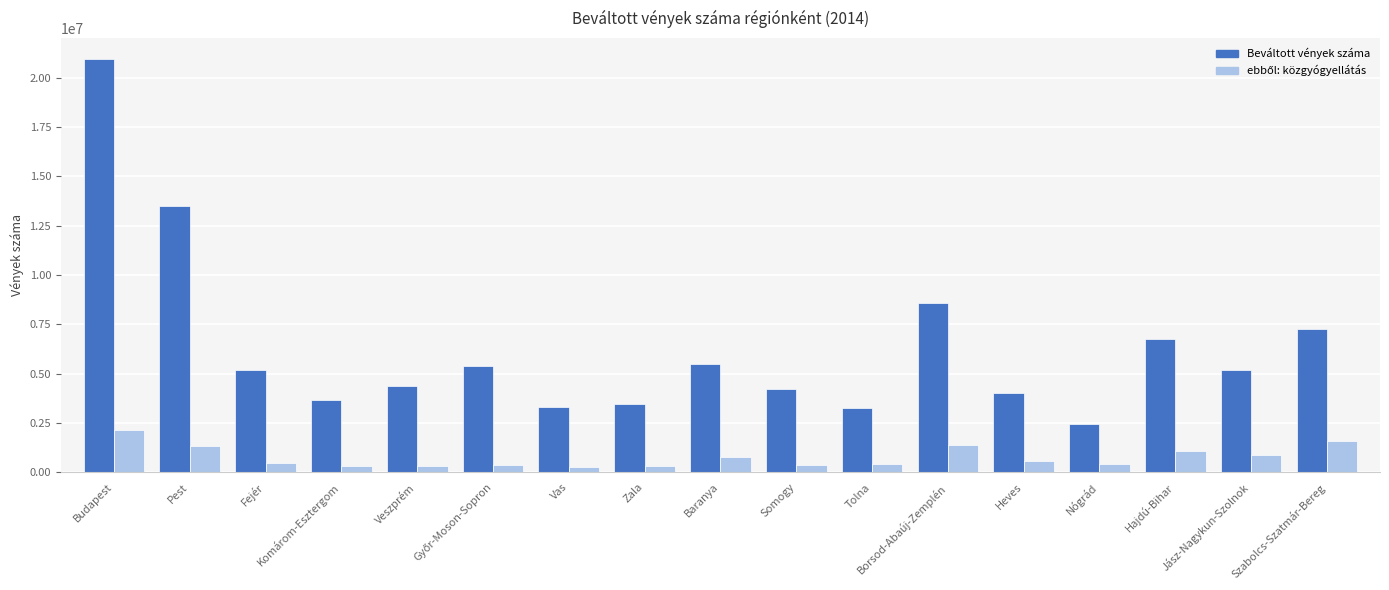

What is the difference between the second highest and second lowest values in the Beváltott vények száma series?

10270292